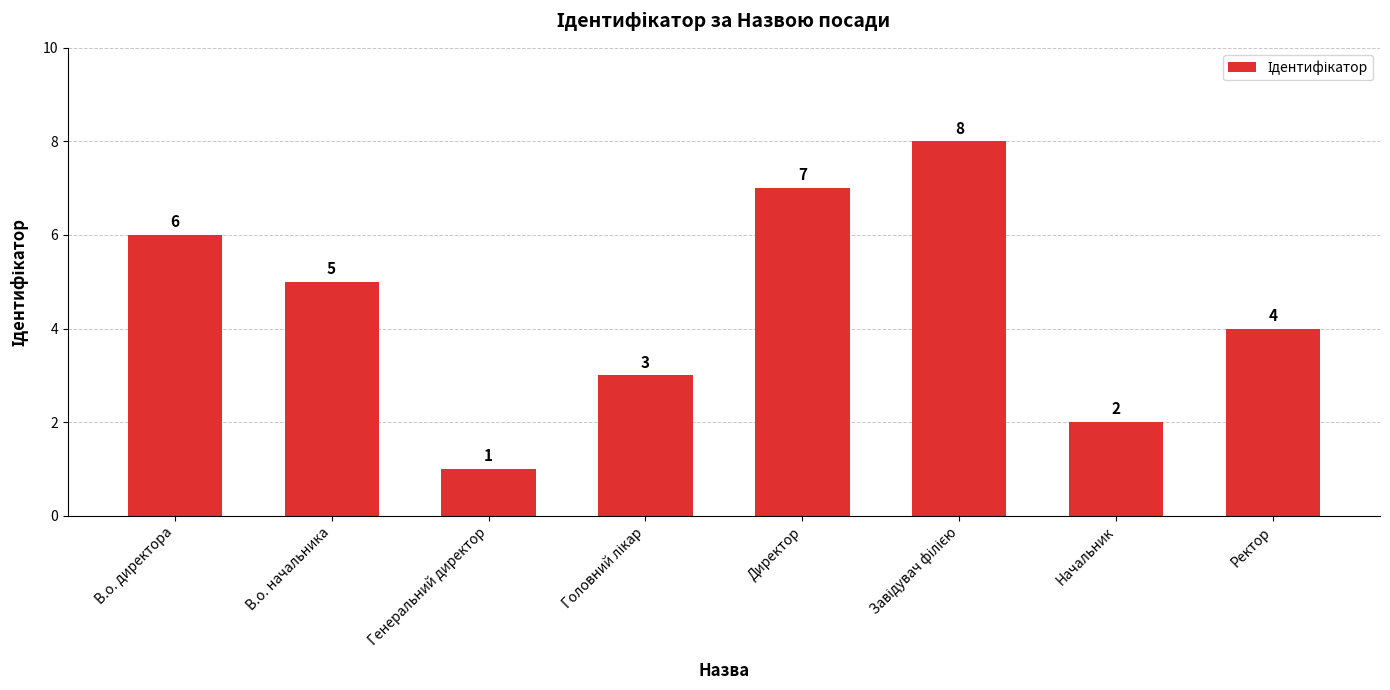

Where is the data nearest to the value 4?

Ректор